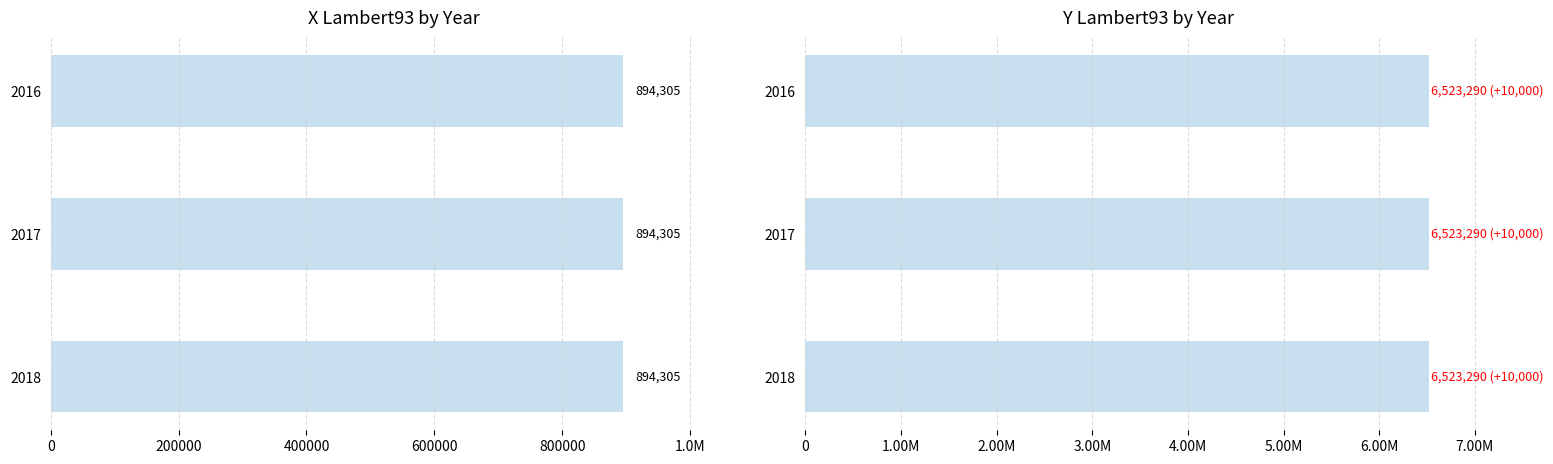

Are the bars horizontal?

Yes